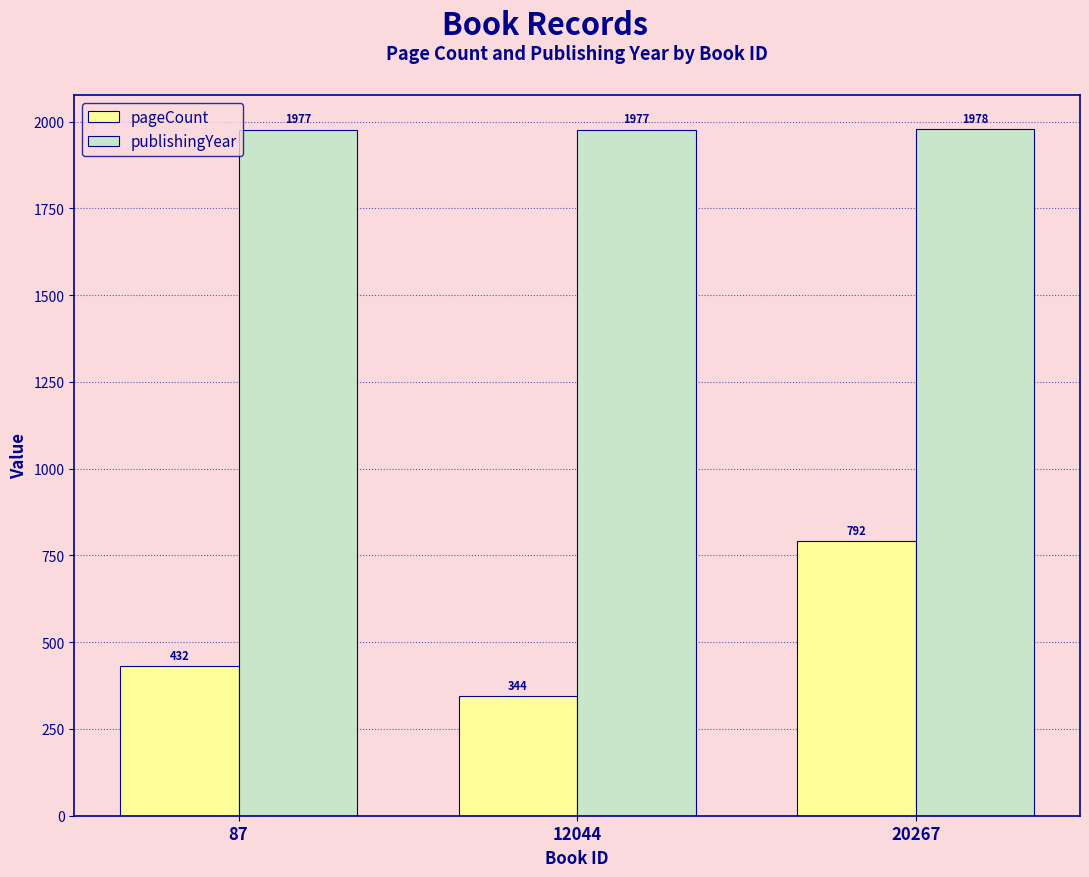

Reading left to right, extract all data points from this chart.

pageCount: 87=432	12044=344	20267=792
publishingYear: 87=1977	12044=1977	20267=1978